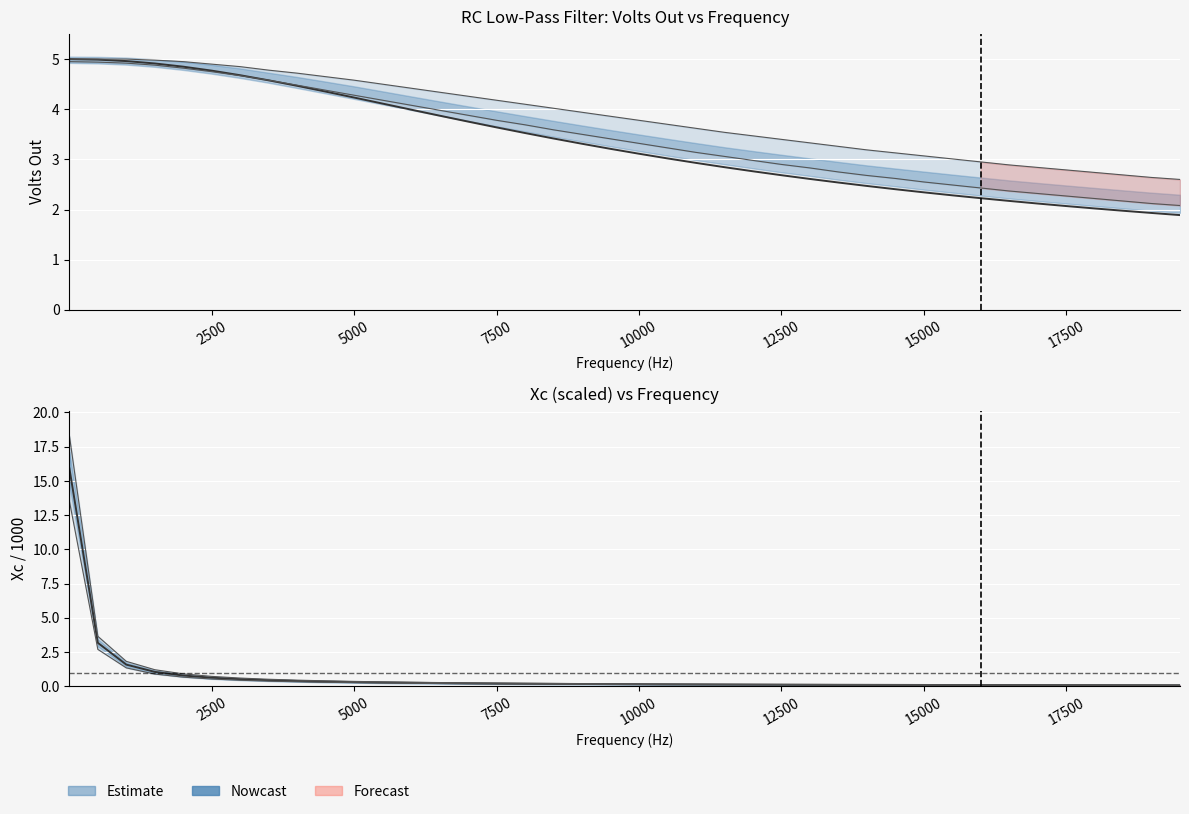

Reading left to right, what are all the values shown in this chart?

Volts Out: 5.0	5.0	5.0	4.9	4.8	4.8	4.7	4.6	4.5	4.4	4.2	4.1	4.0	3.9	3.8	3.6	3.5	3.4	3.3	3.2	3.1	3.0	2.9	2.8	2.8	2.7	2.6	2.5	2.5	2.4	2.3	2.3	2.2	2.2	2.1	2.1	2.0	2.0	1.9	1.9
Xc (scaled): 15.9	3.2	1.6	1.1	0.8	0.6	0.5	0.5	0.4	0.4	0.3	0.3	0.3	0.2	0.2	0.2	0.2	0.2	0.2	0.2	0.2	0.2	0.1	0.1	0.1	0.1	0.1	0.1	0.1	0.1	0.1	0.1	0.1	0.1	0.1	0.1	0.1	0.1	0.1	0.1